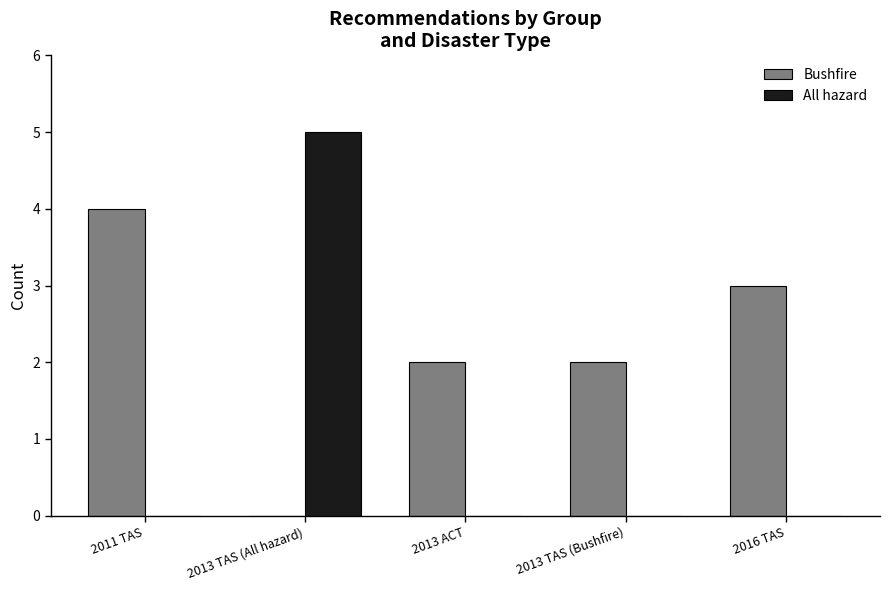

Are the bars horizontal?

No